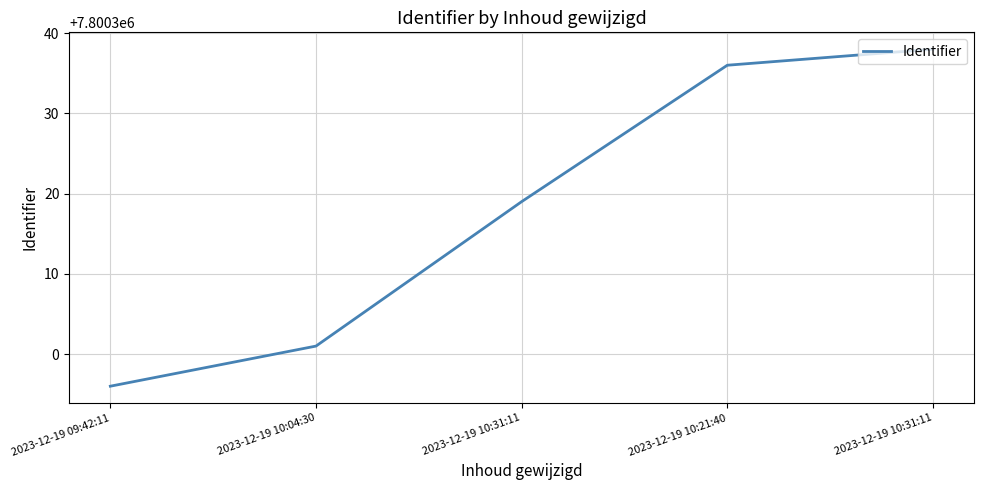

Does the chart have visible grid lines?

Yes